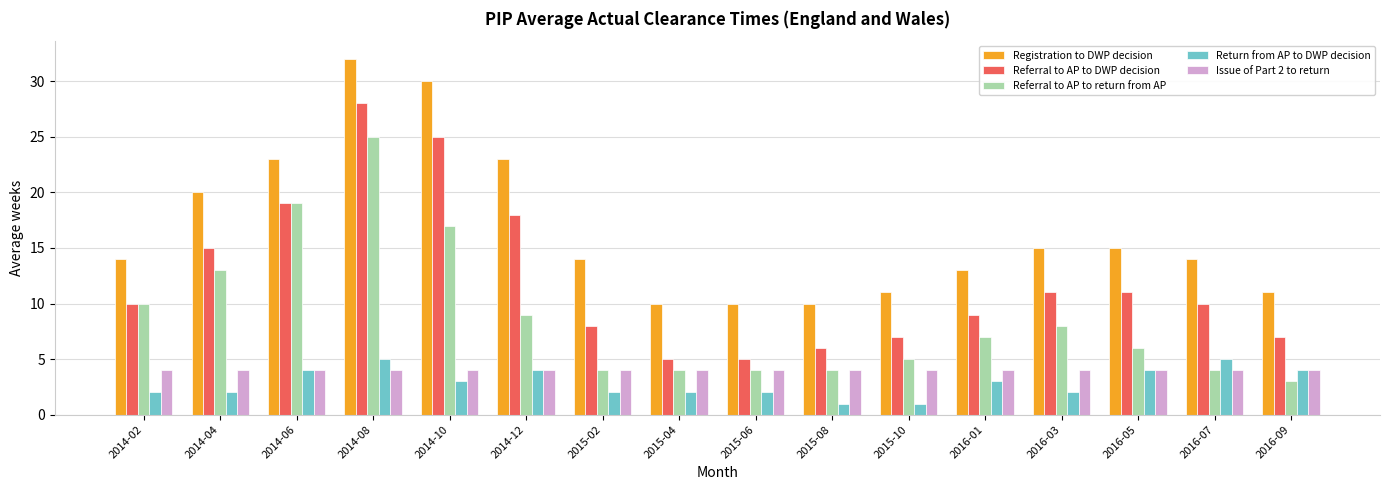

What is the total value across all series at 2016-03?

40